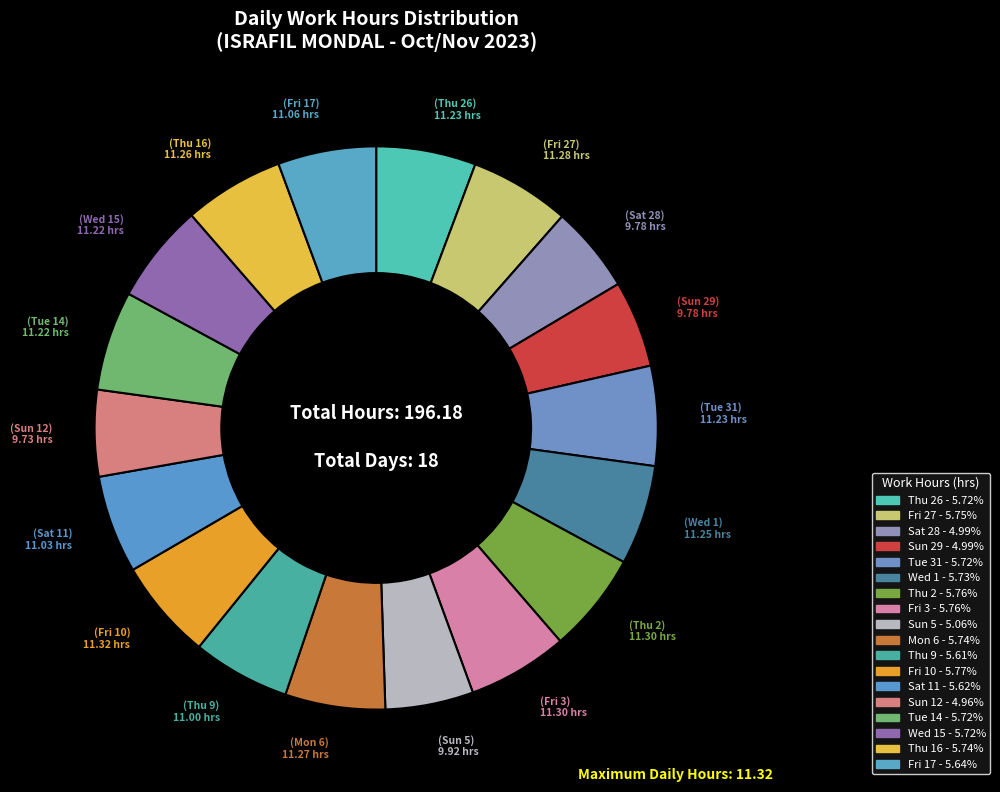

Count the number of slices in the pie.

18